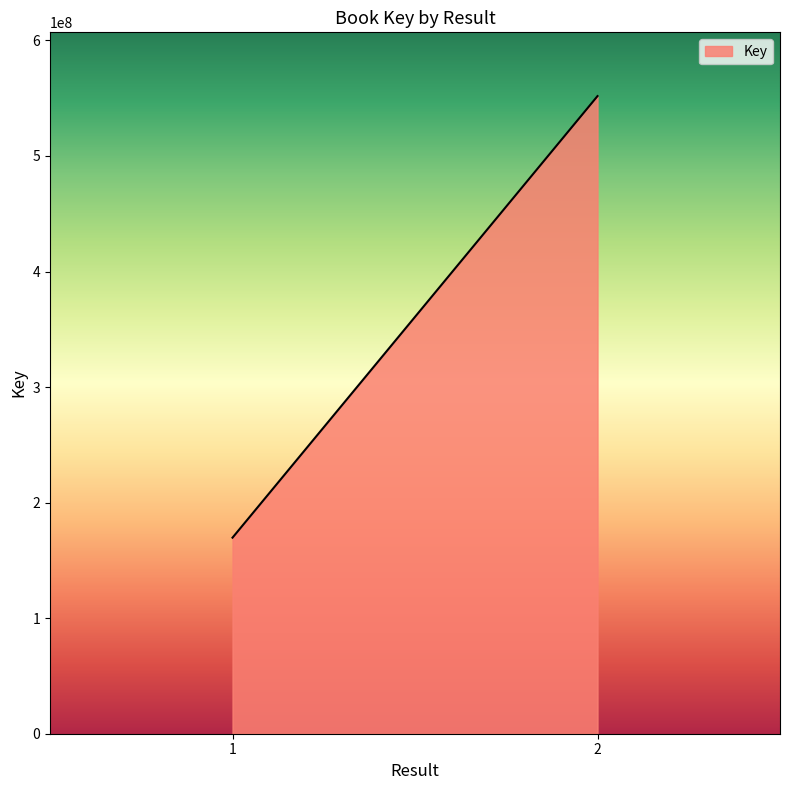

Reading right to left, transcribe all the data shown in this chart.

2=551798608	1=169684797